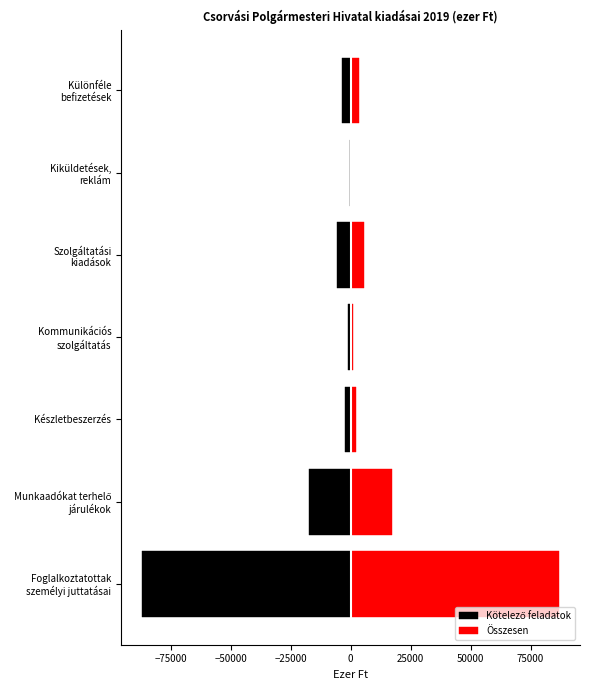

How many groups of bars are there?

7